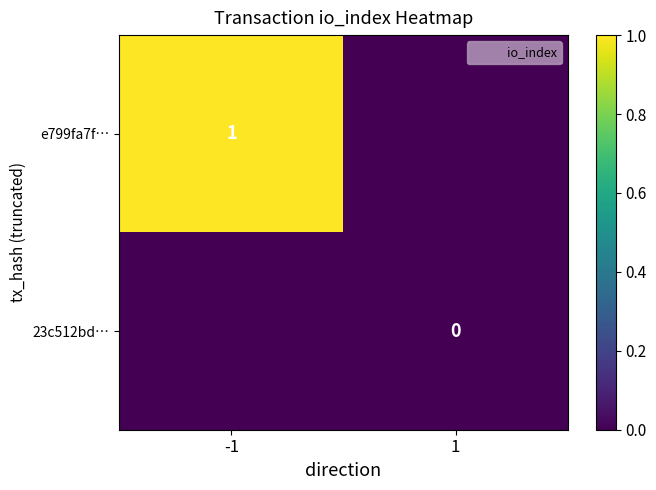

Rank the categories by e799fa7f… value from lowest to highest.

1, -1